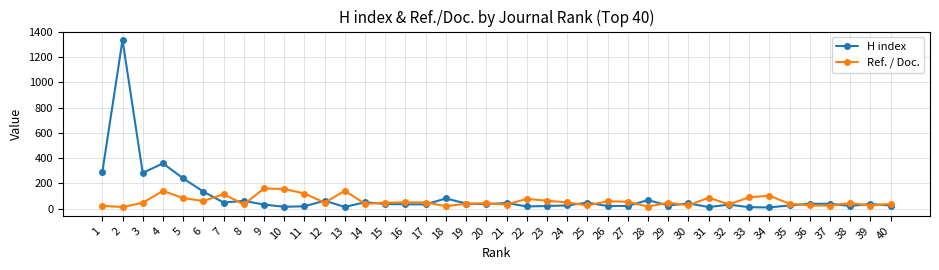

Where do Ref. / Doc. and H index first cross each other?

6 and 7